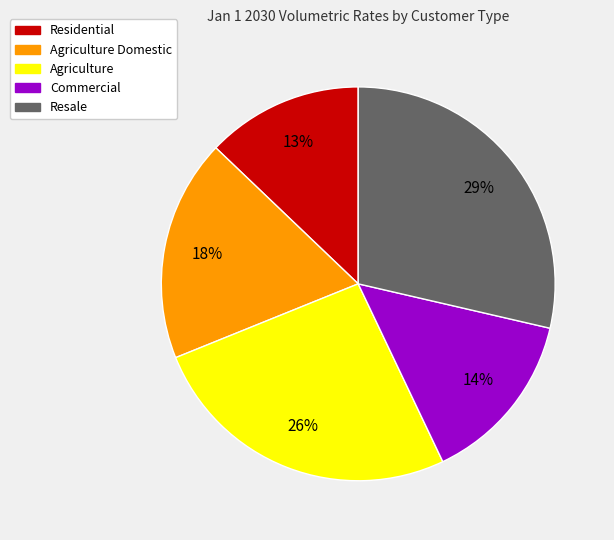

To the nearest percent, what is the average slice percentage?

20%